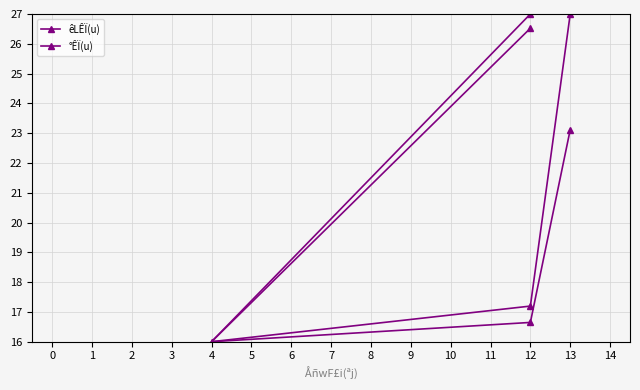

Is the value of °ÊÏ(u) at 12 greater than the value of êLÊÏ(u) at 12?

Yes